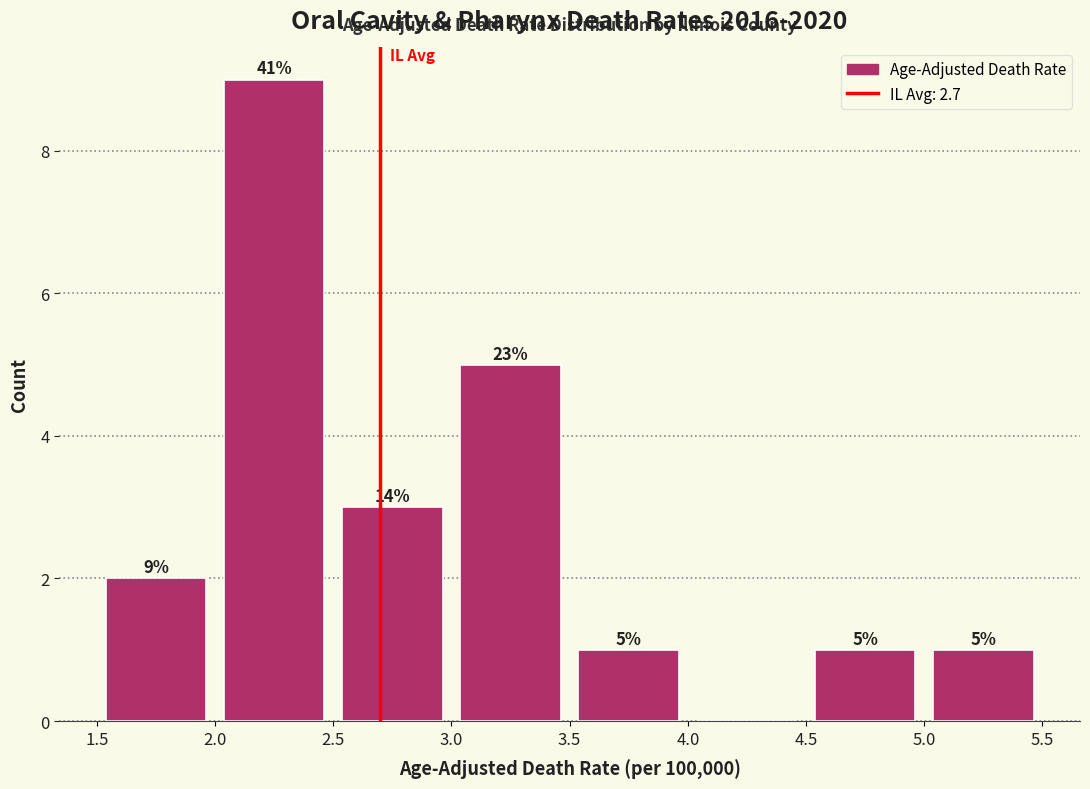

Over which range of the x-axis is the bar tallest?

2.0 to 2.5